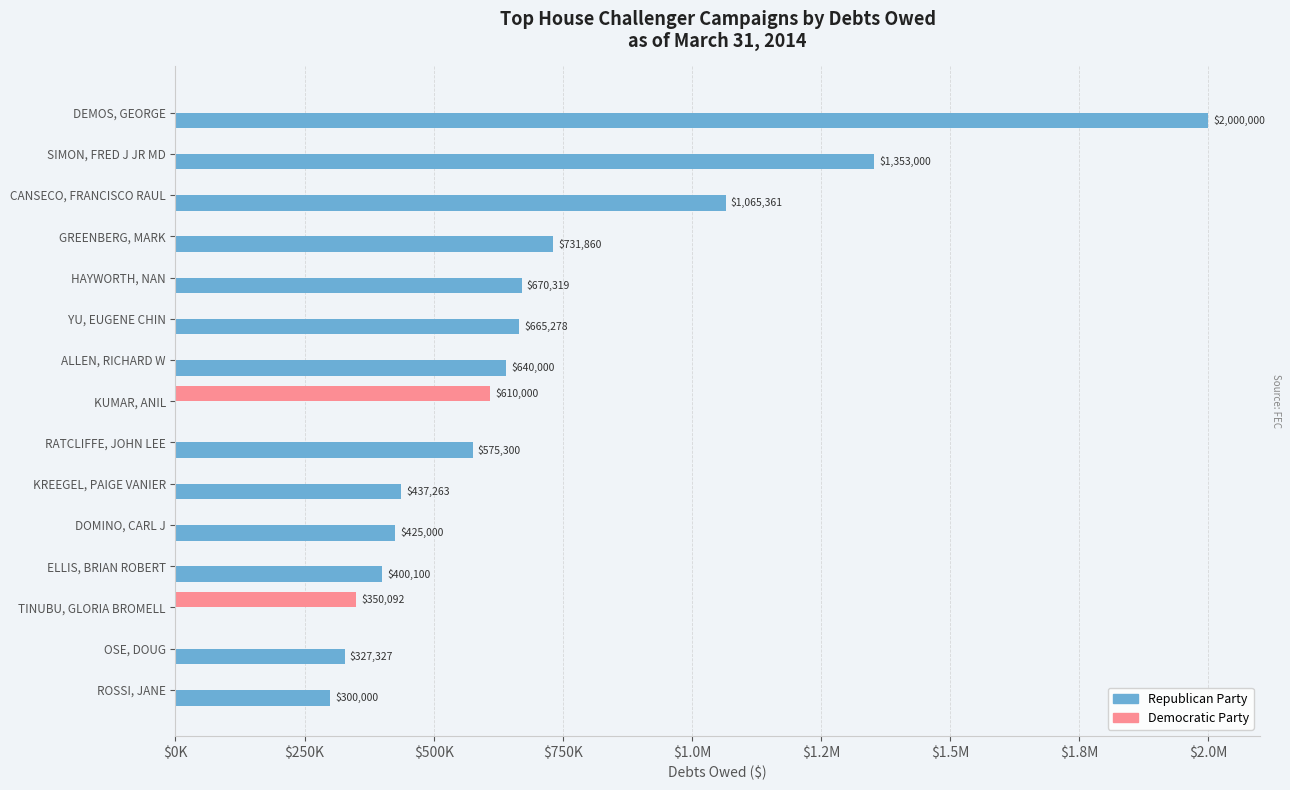

Rank the series by their maximum value, from highest to lowest.

Republican Party, Democratic Party